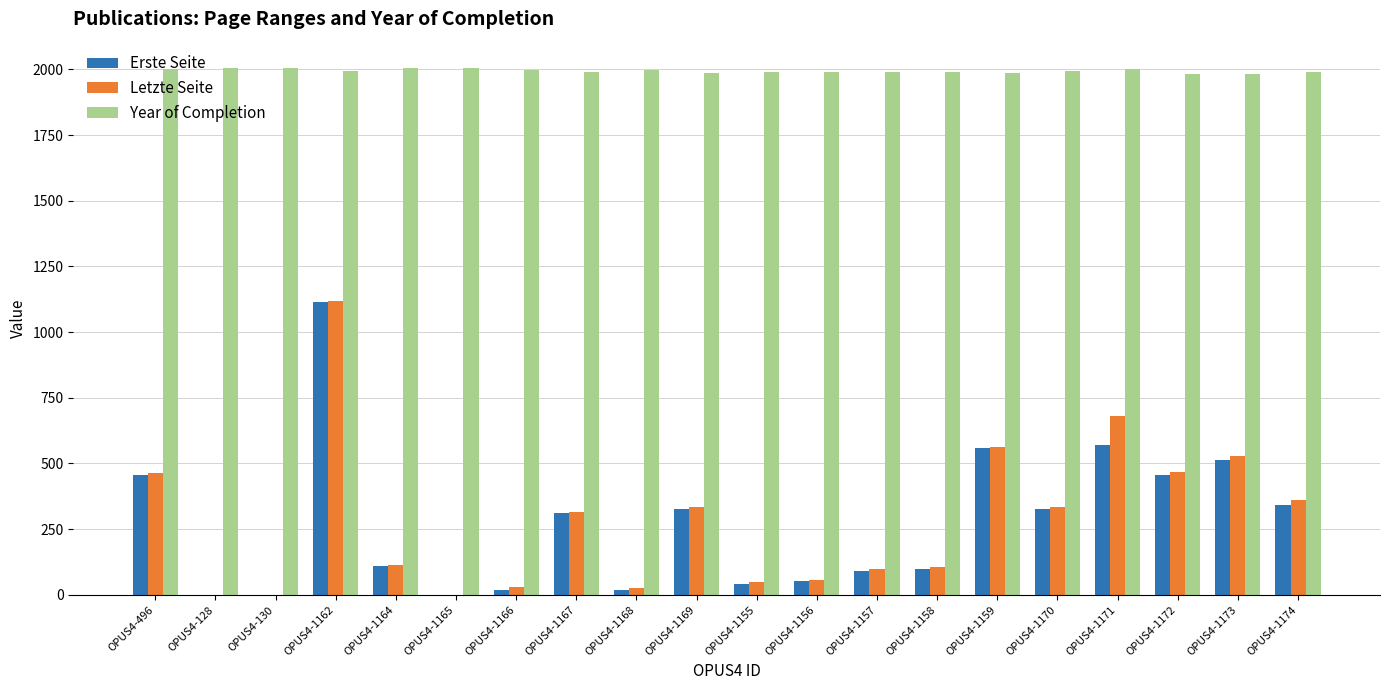

What are all the series names shown in the legend?

Erste Seite, Letzte Seite, Year of Completion